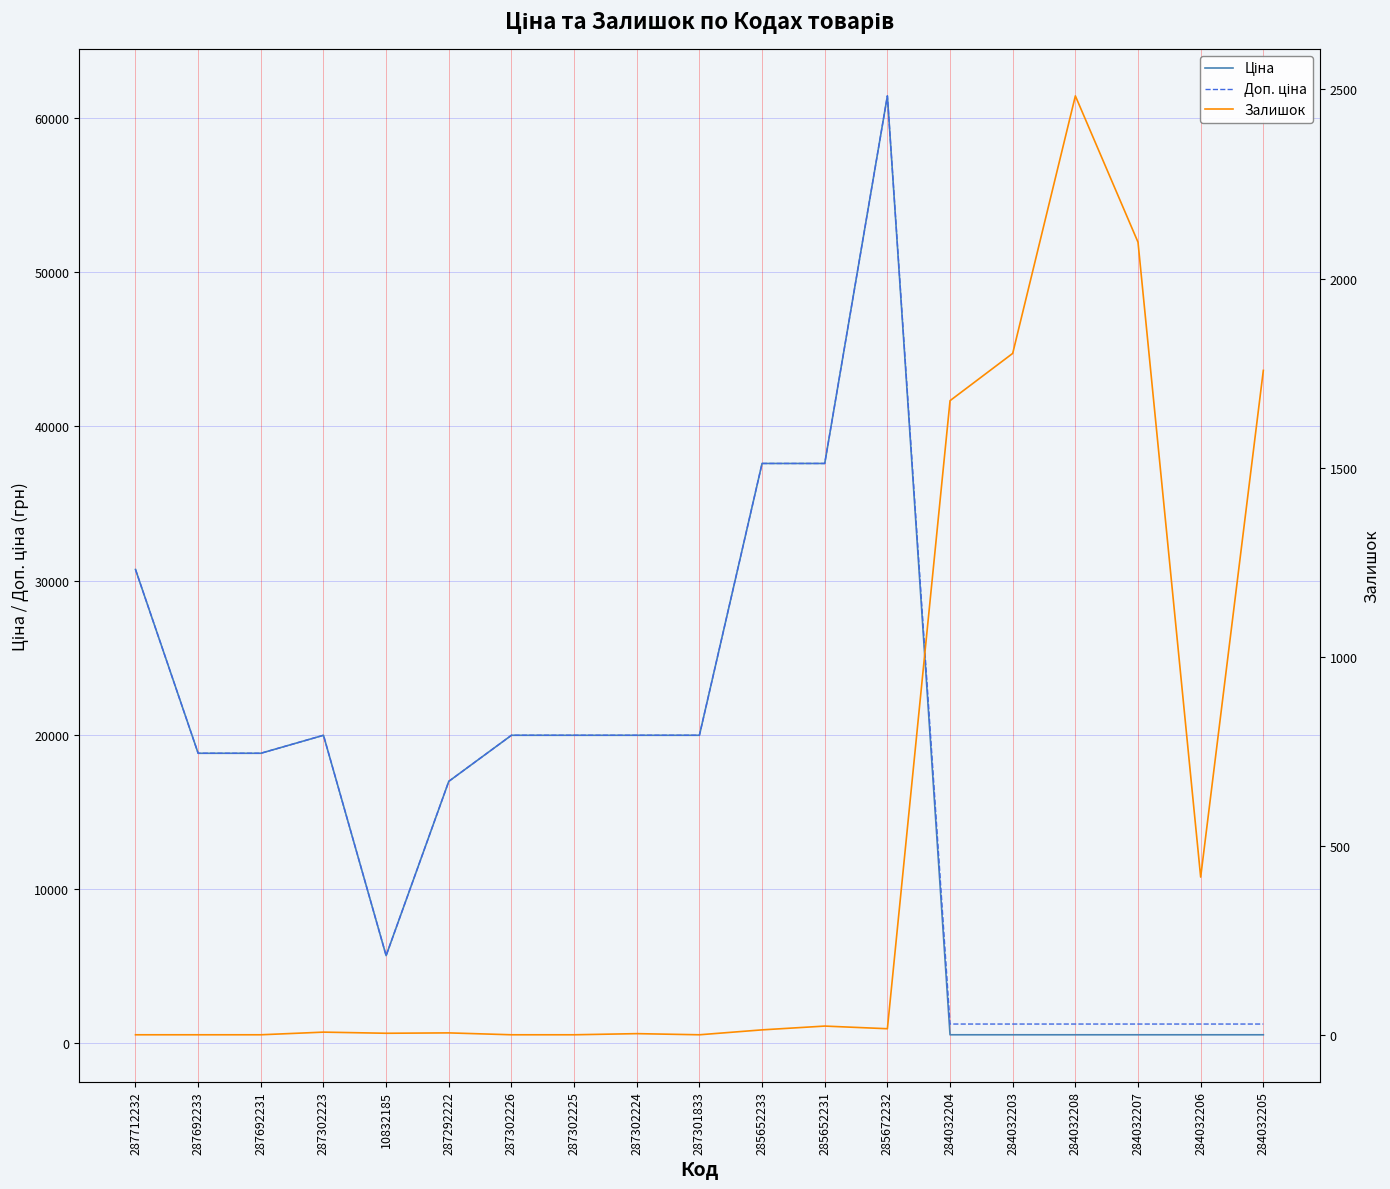

Rank the series by their maximum value, from highest to lowest.

Ціна, Доп. ціна, Залишок